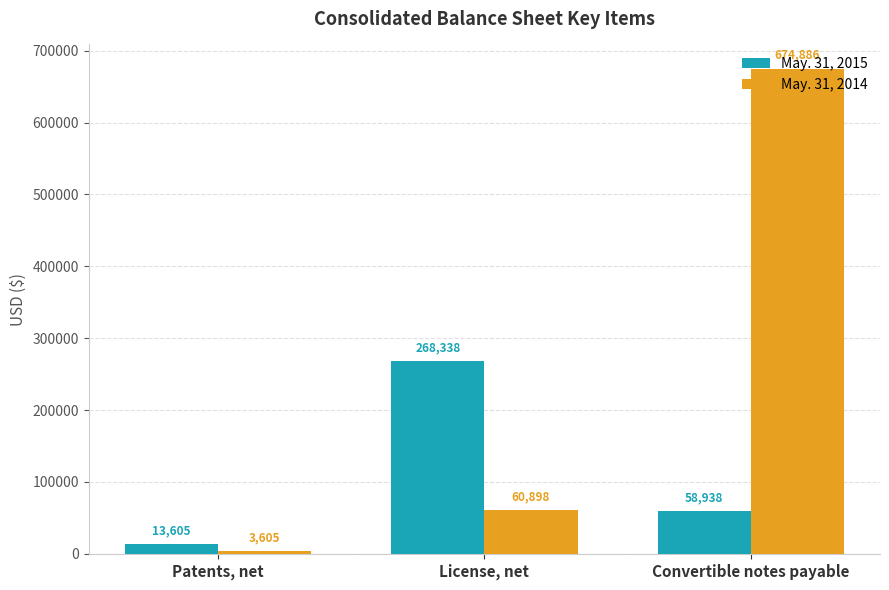

Count the number of data series in this chart.

2